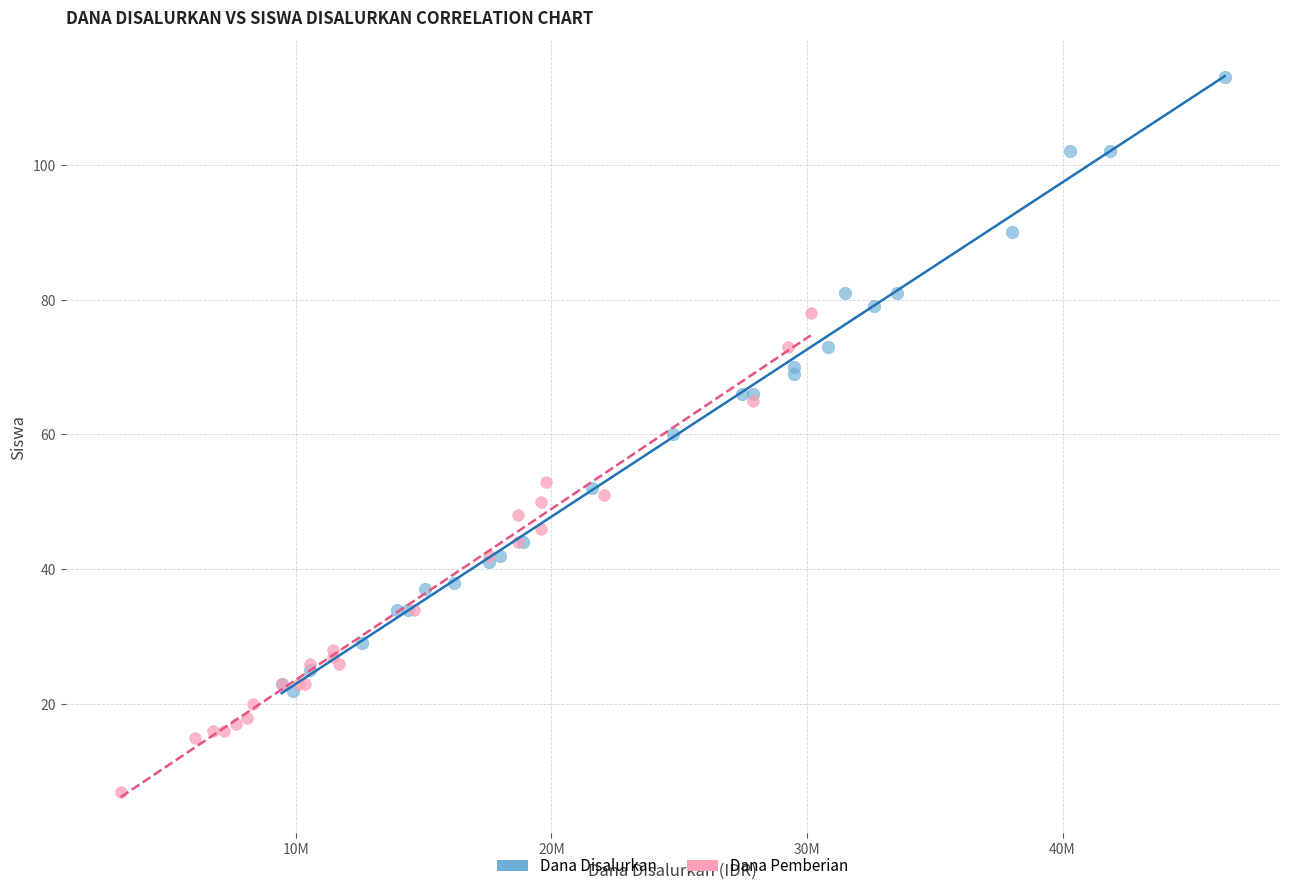

Which series reaches the maximum Y coordinate?

Dana Disalurkan